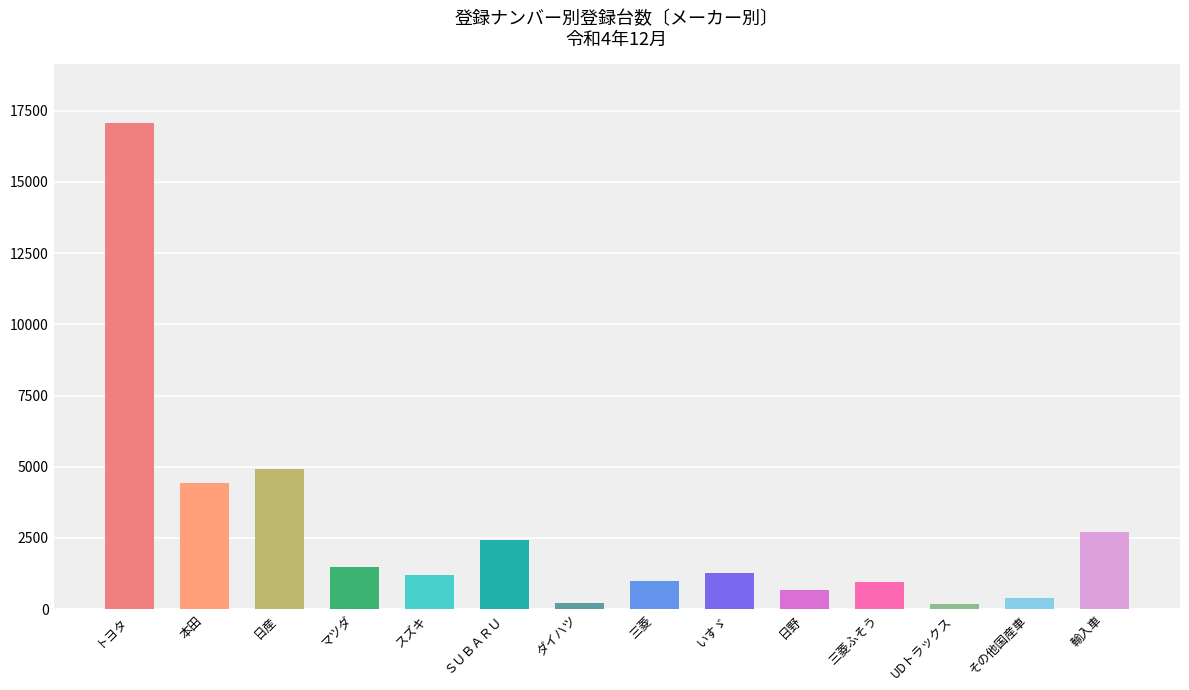

What is the sum of the values at トヨタ and 日野?

17750